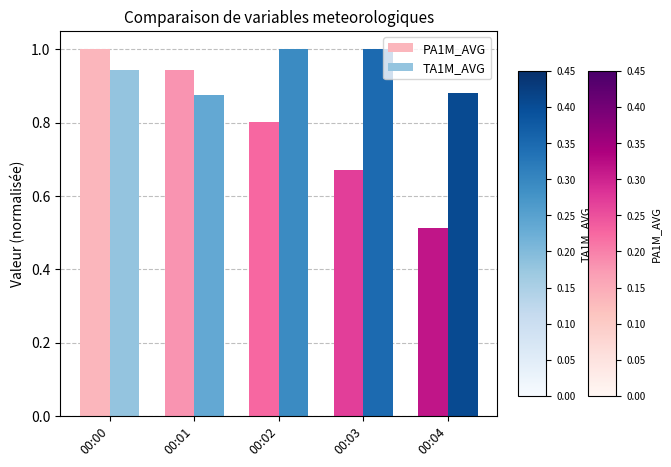

What is the sum of the PA1M_AVG values at 00:01 and 00:00?

1.9